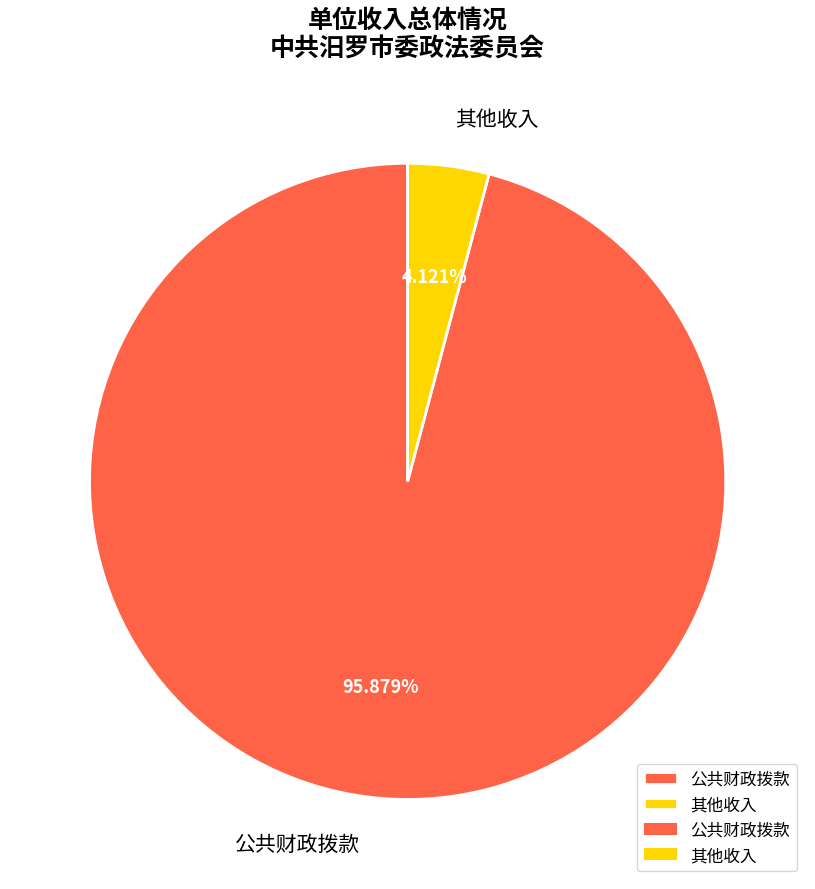

Is it true that 其他收入 is 18% of the pie?

False